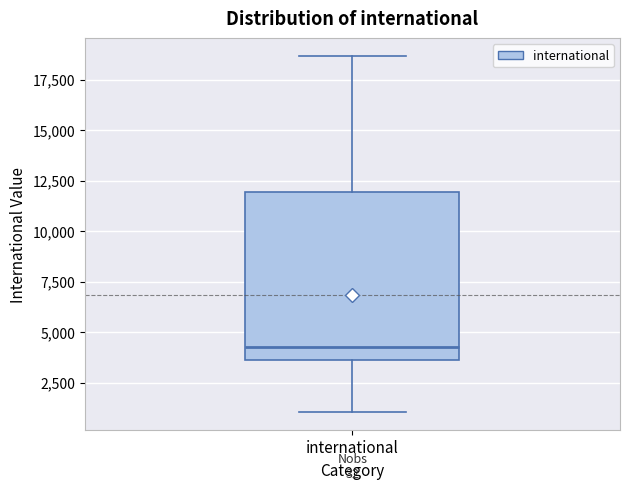

Transcribe this box plot: give where the median line is, the range the box spans, and where the two whiskers end, as read against the y-axis. The values are not printed on the chart, so give them approximately, as read against the axis.

median 4500, box 3500 to 12000, whiskers 1000 to 18500